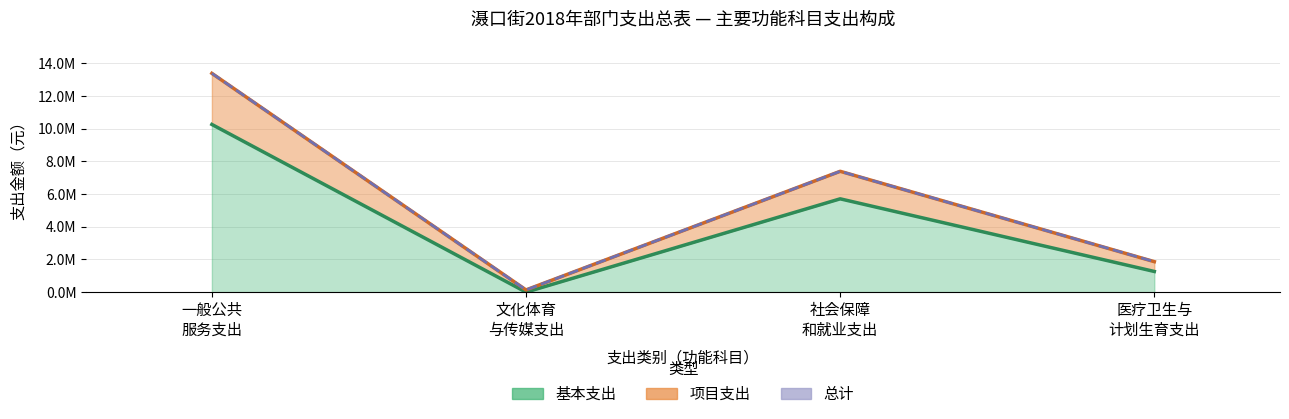

Between 社会保障和就业支出 and 医疗卫生与计划生育支出, which is larger?

社会保障和就业支出